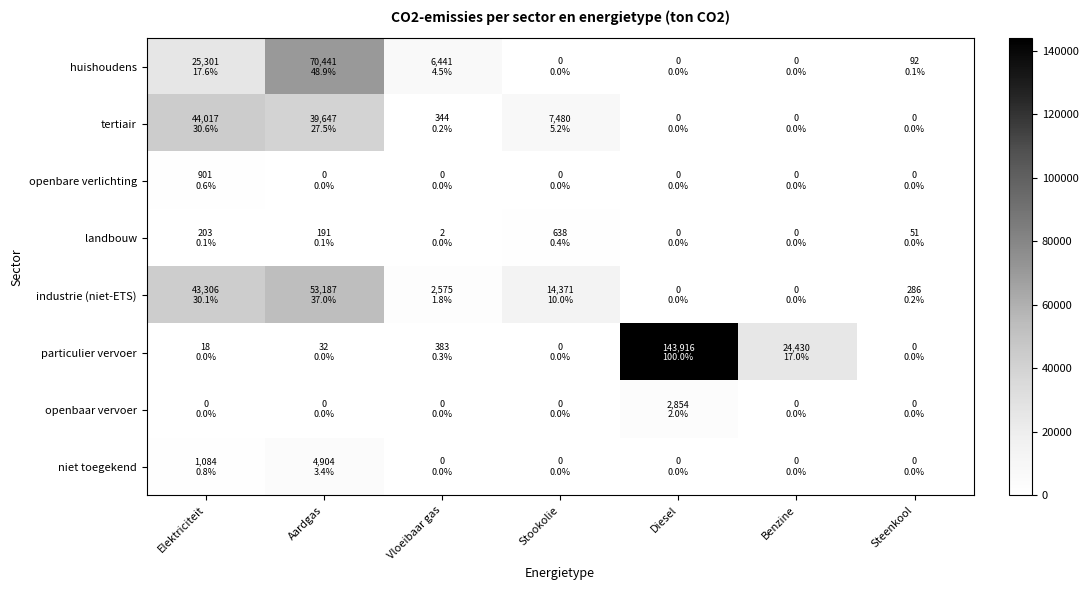

Which series has the widest spread of values?

particulier vervoer